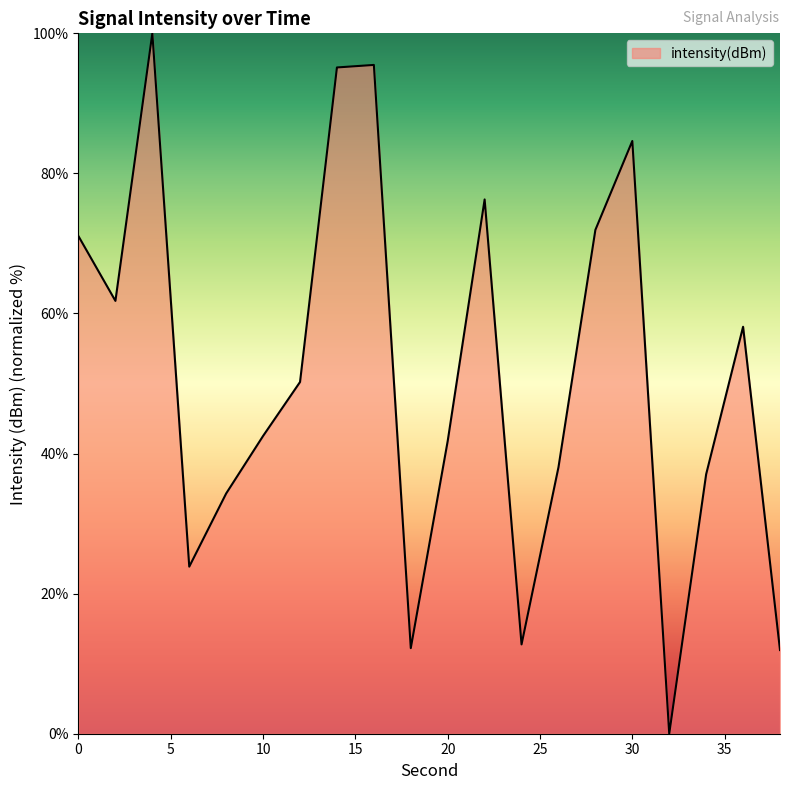

How many interior local peaks (higher than both neighbors) does the data have?

5